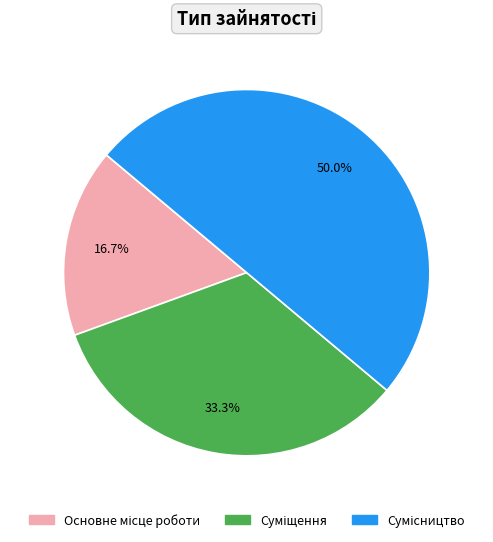

How many segments does this pie chart have?

3